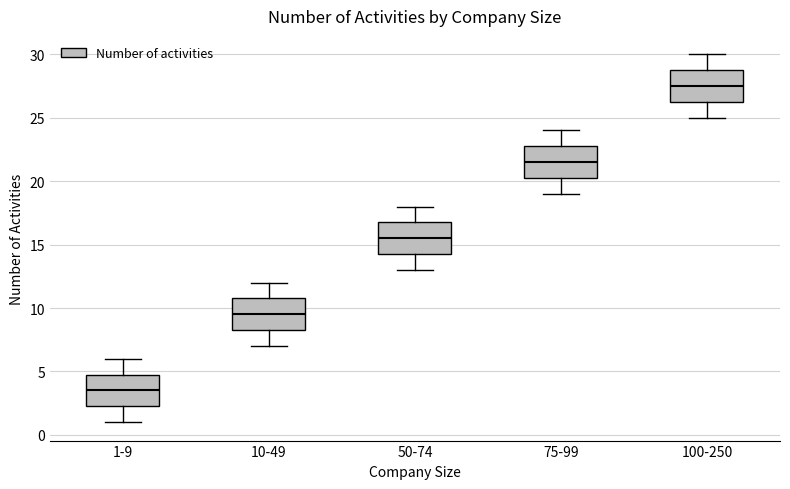

Which box's median line is the lowest?

1-9